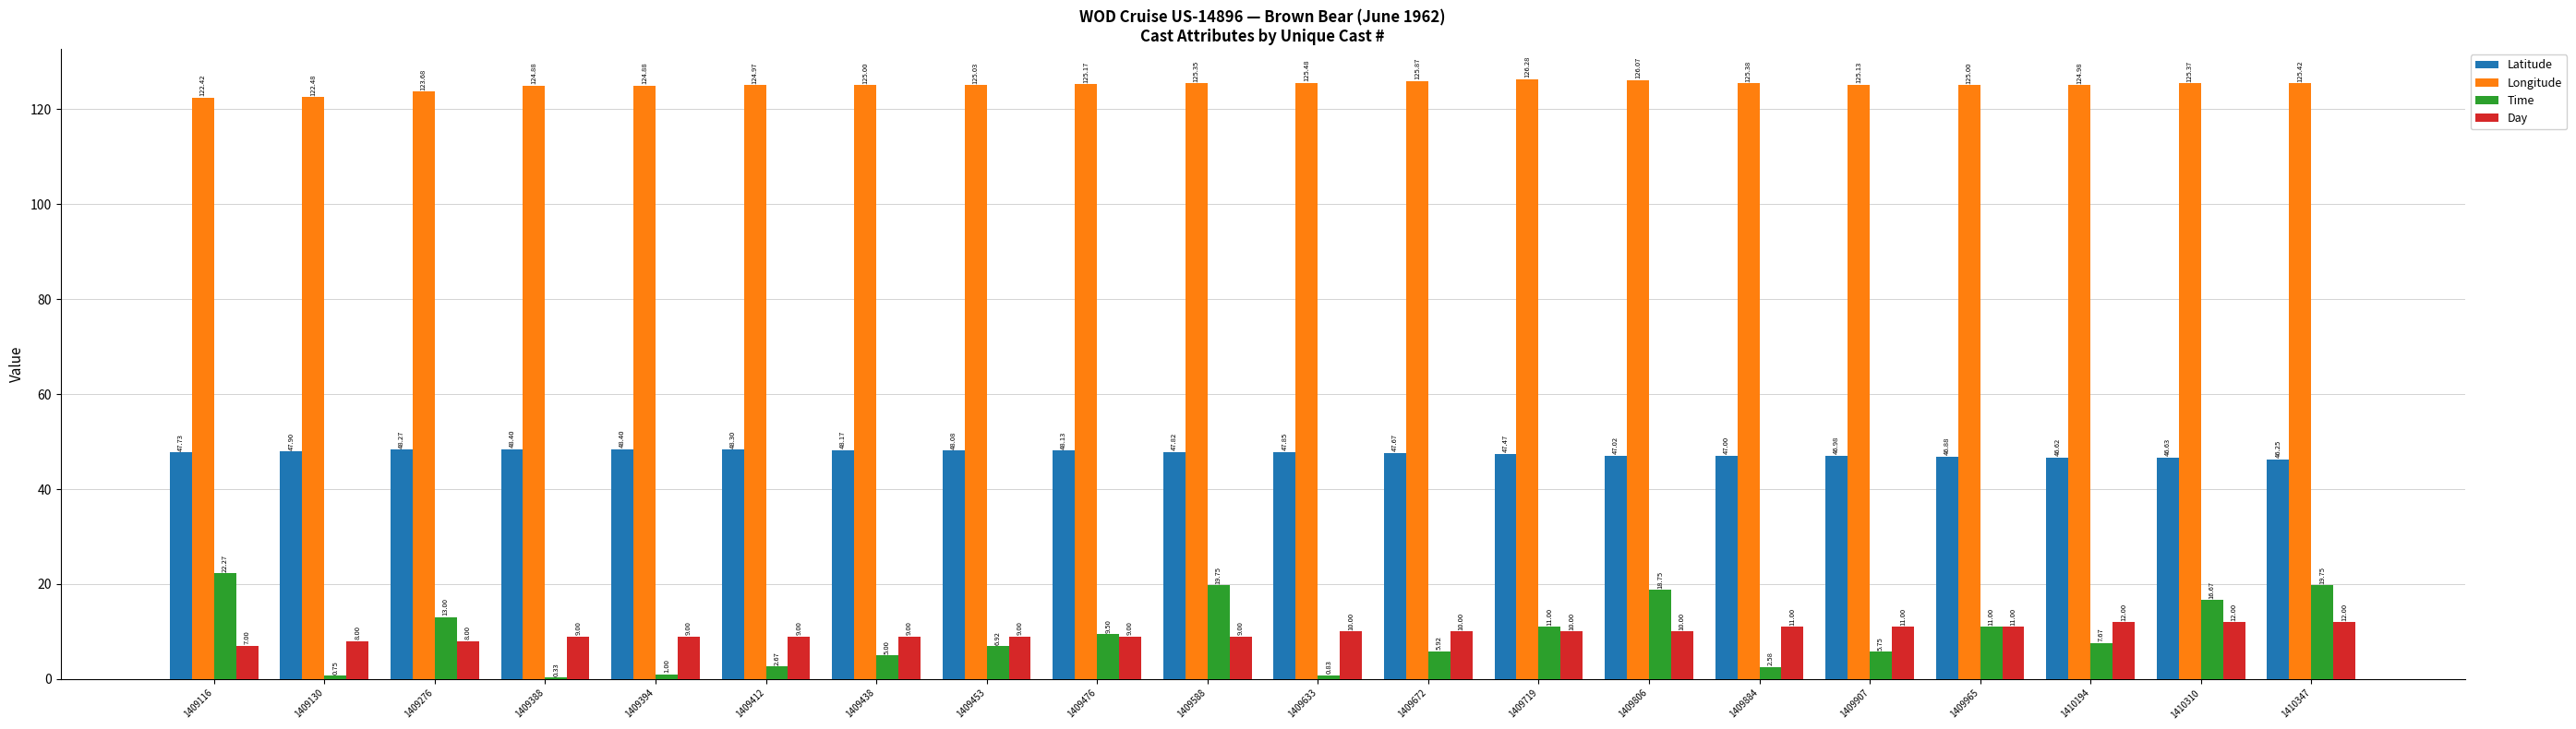

Which series has the largest total across all categories?

Longitude